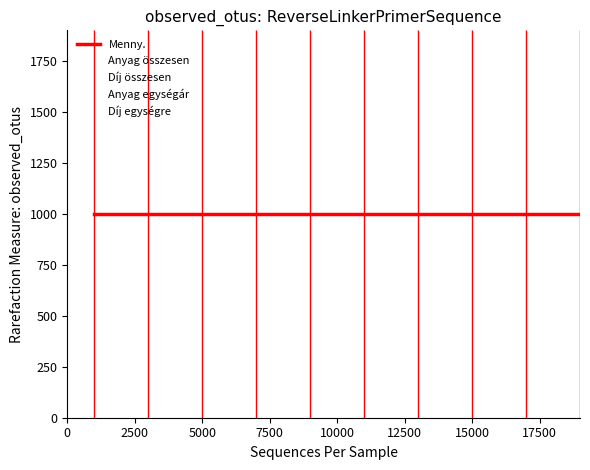

Is it true that Anyag egységár equals 0 at 2?

True